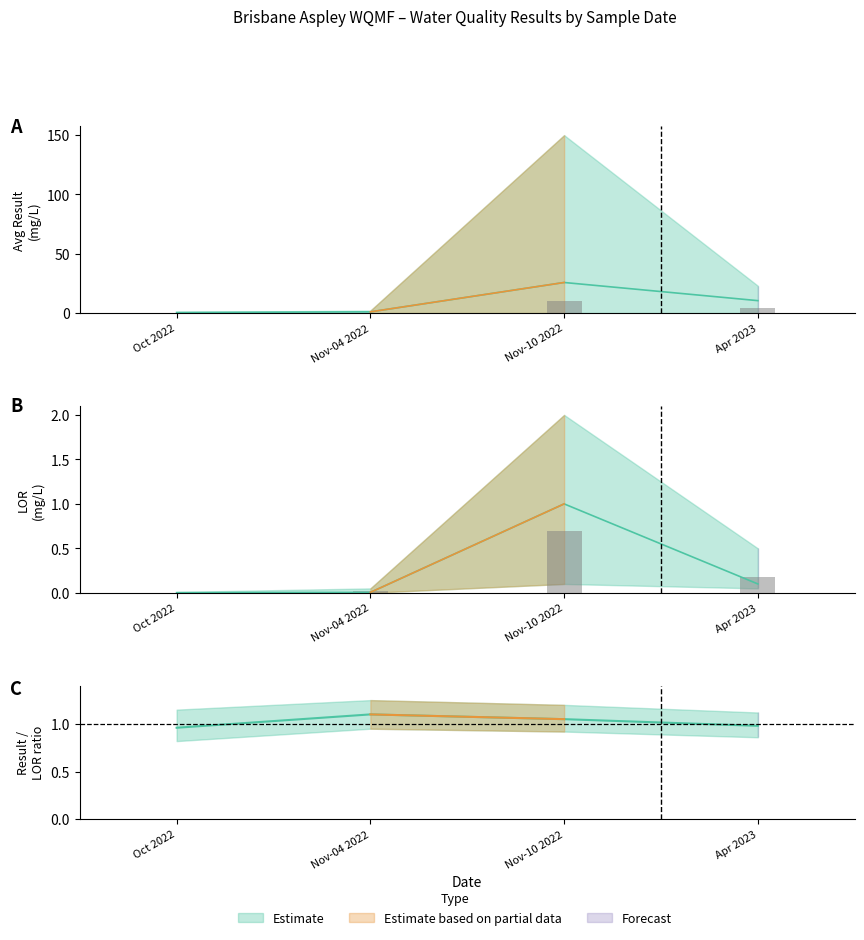

Count the number of data series in this chart.

2